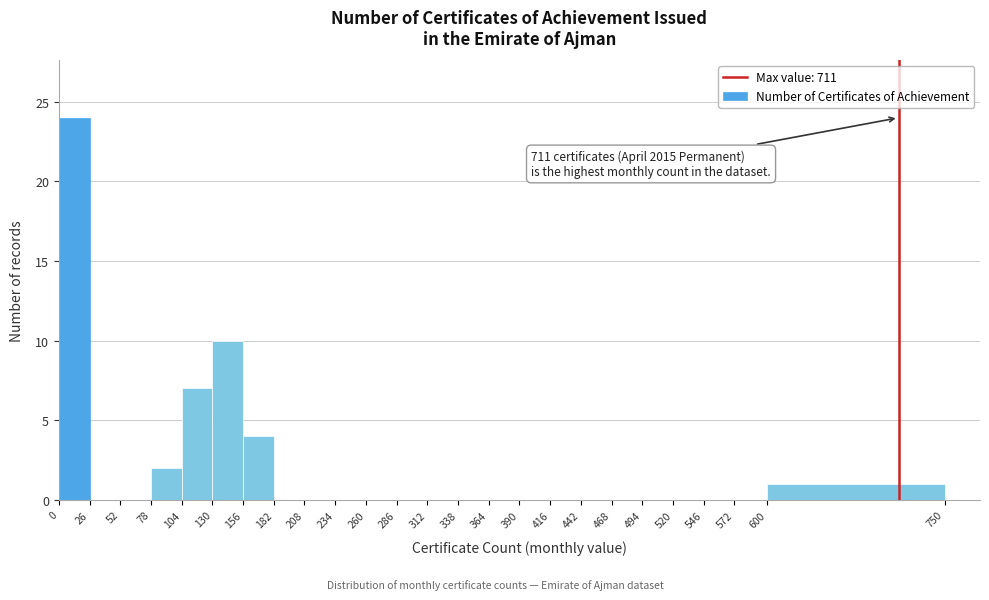

Over which range of the x-axis is the bar tallest?

0 to 26